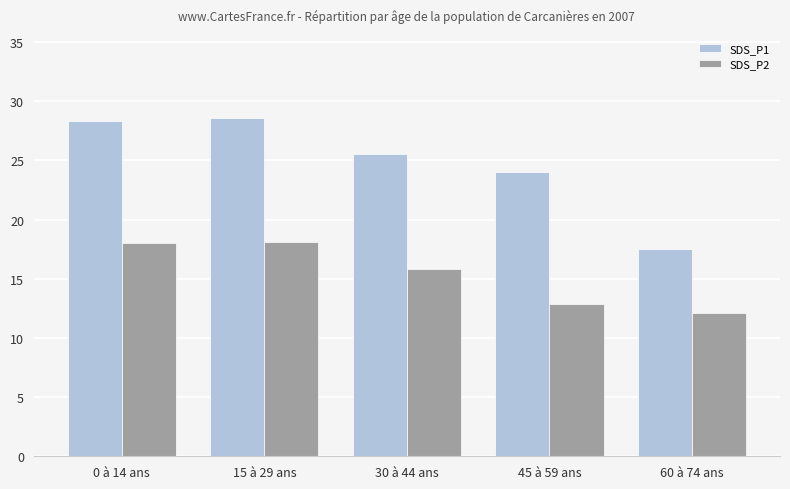

Is it true that SDS_P2 equals 18.1 at 15 à 29 ans?

True